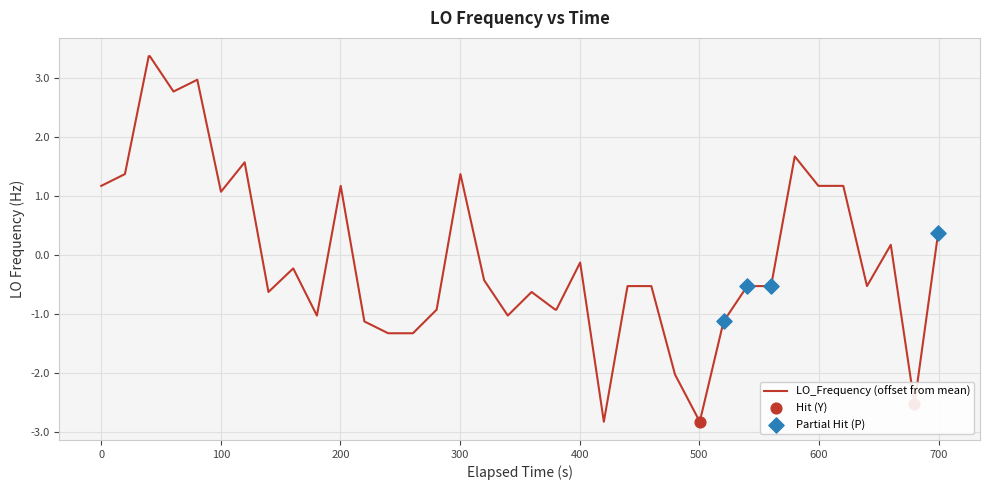

What is the greatest value displayed?

3.4